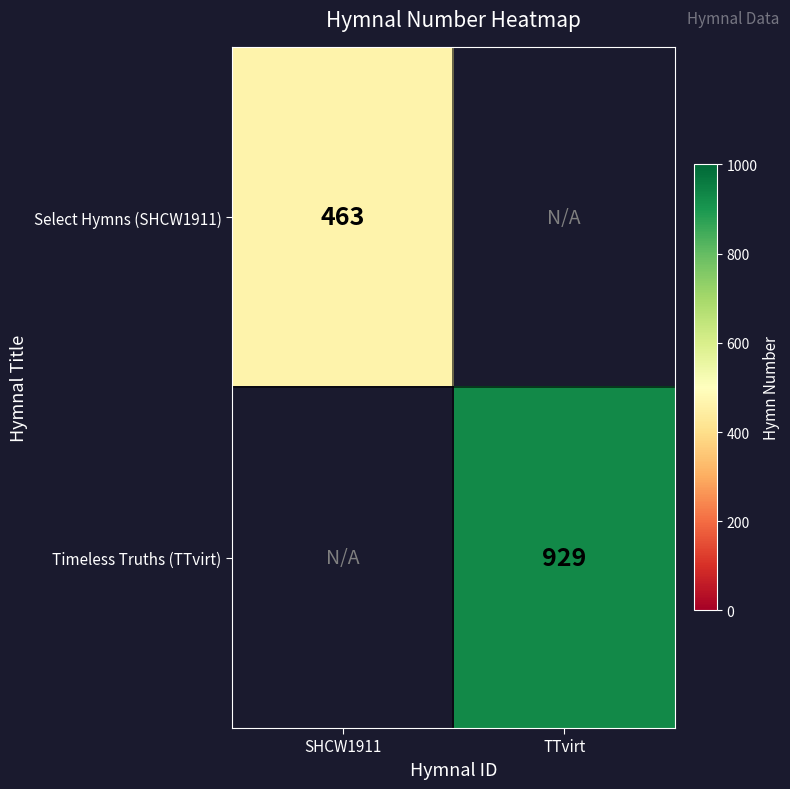

The Timeless Truths (TTvirt) series shows 1474 at TTvirt. True or false?

False